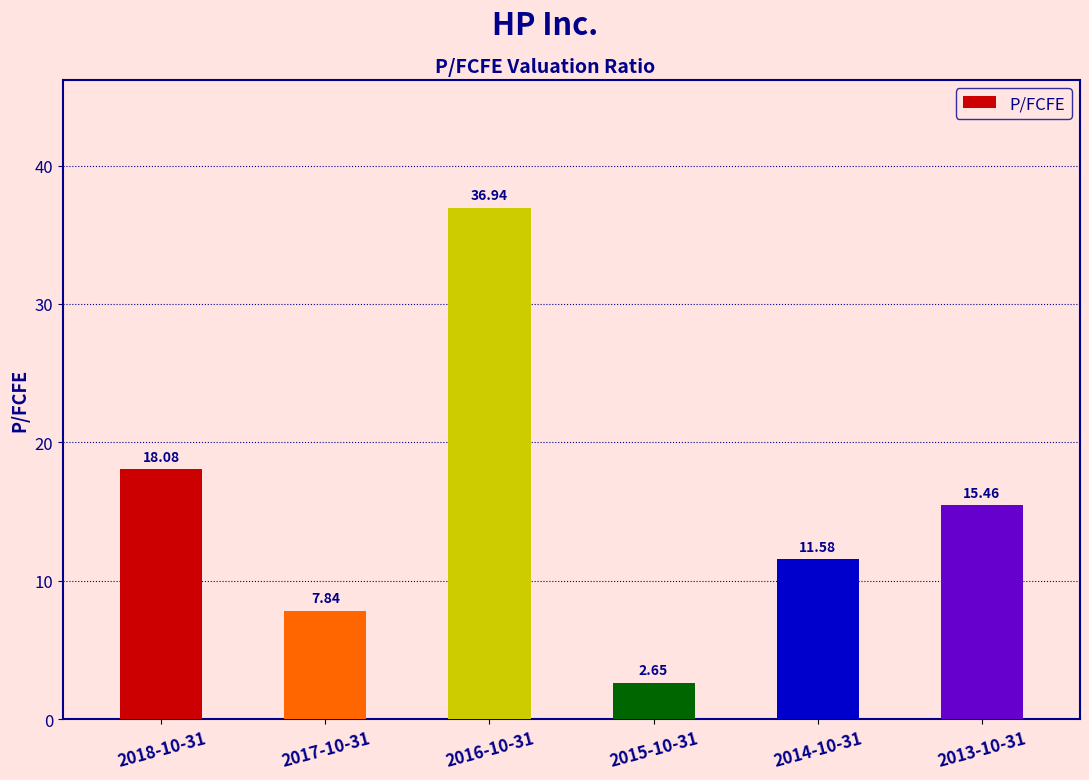

What is the label of the 4th bar from the left?

2015-10-31